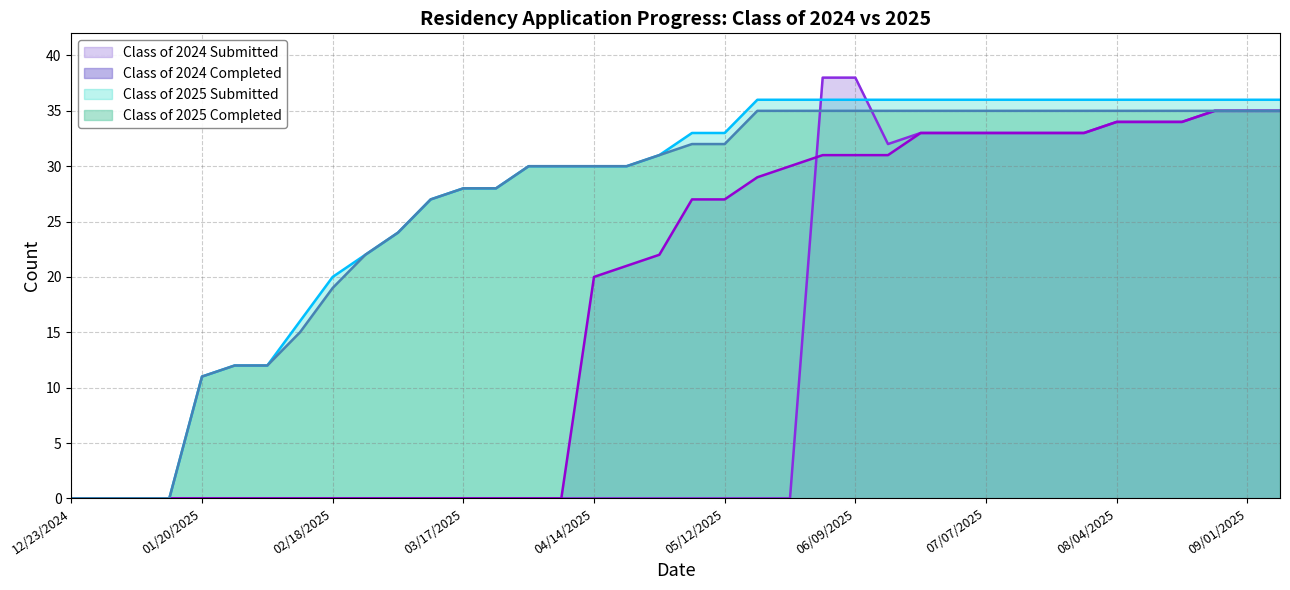

At which category is the sum across all series the highest?

08/25/2025